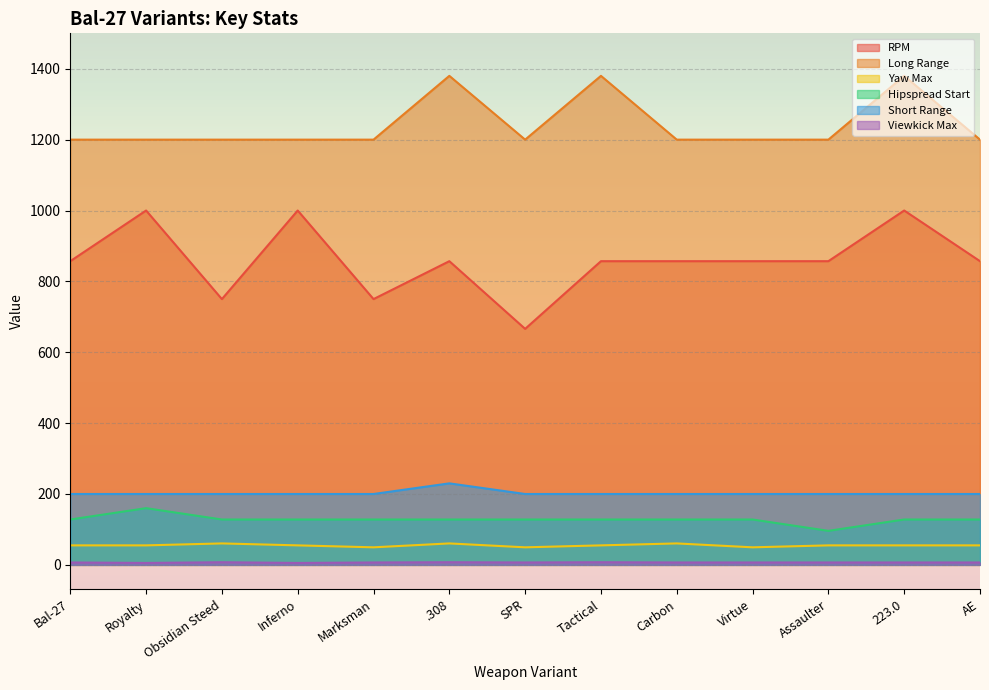

Is it true that Yaw Max equals 60.5 at .308?

True